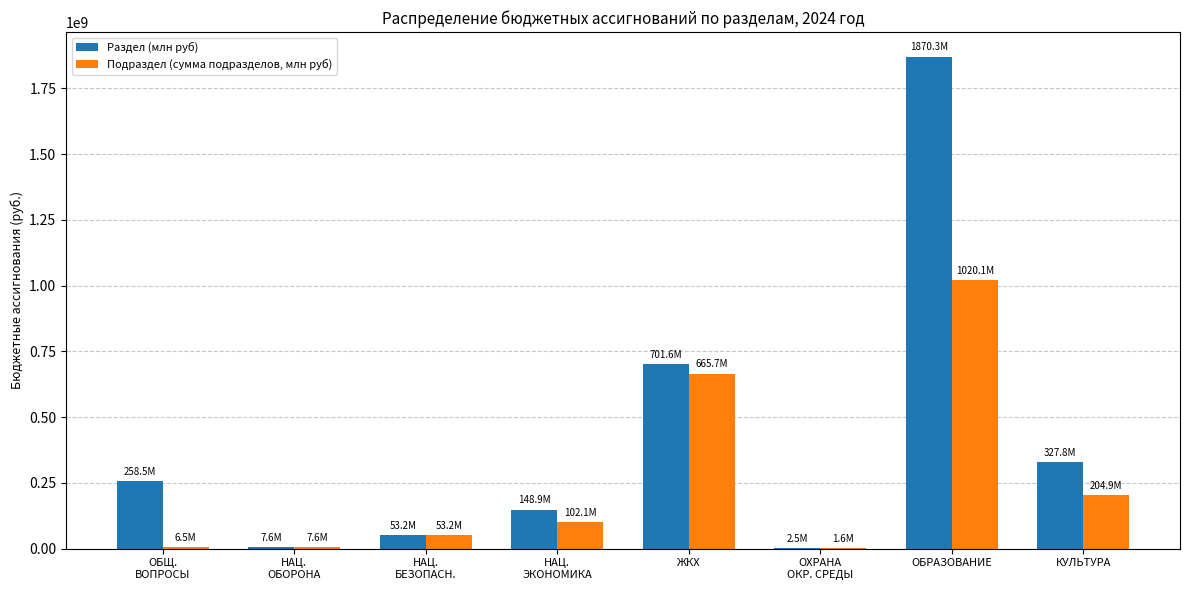

At which category is the sum across all series the highest?

ОБРАЗОВАНИЕ